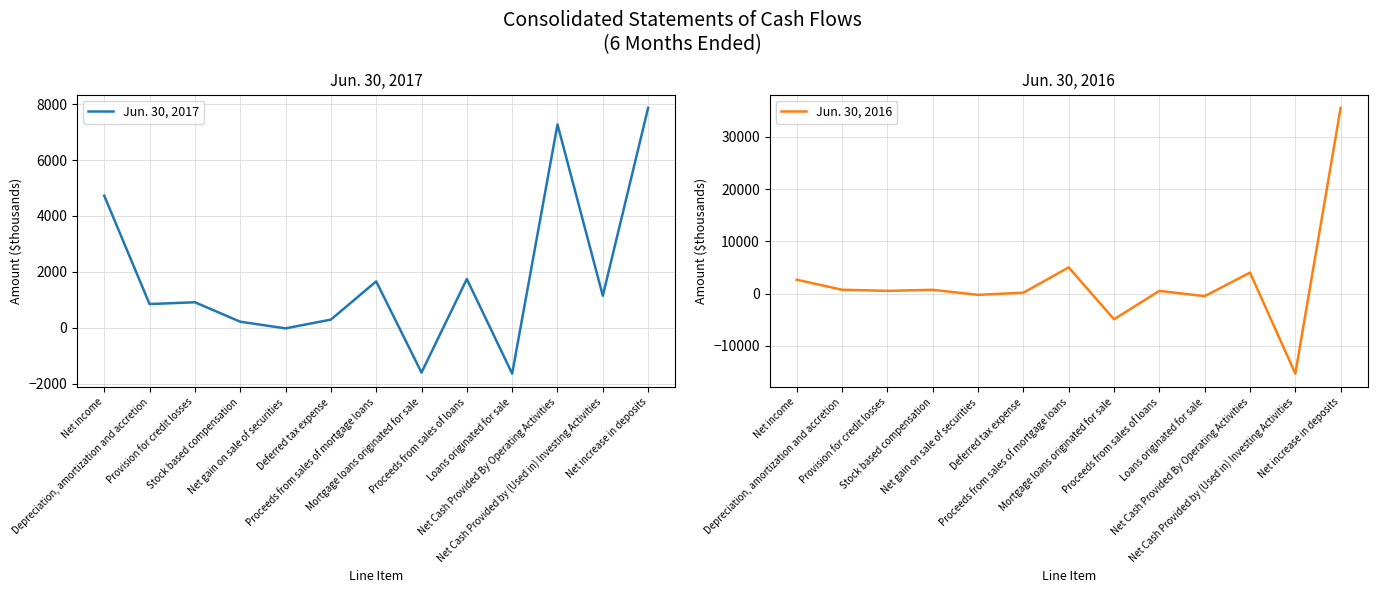

What is the spread (max minus min) of values at Mortgage loans originated for sale?

3300